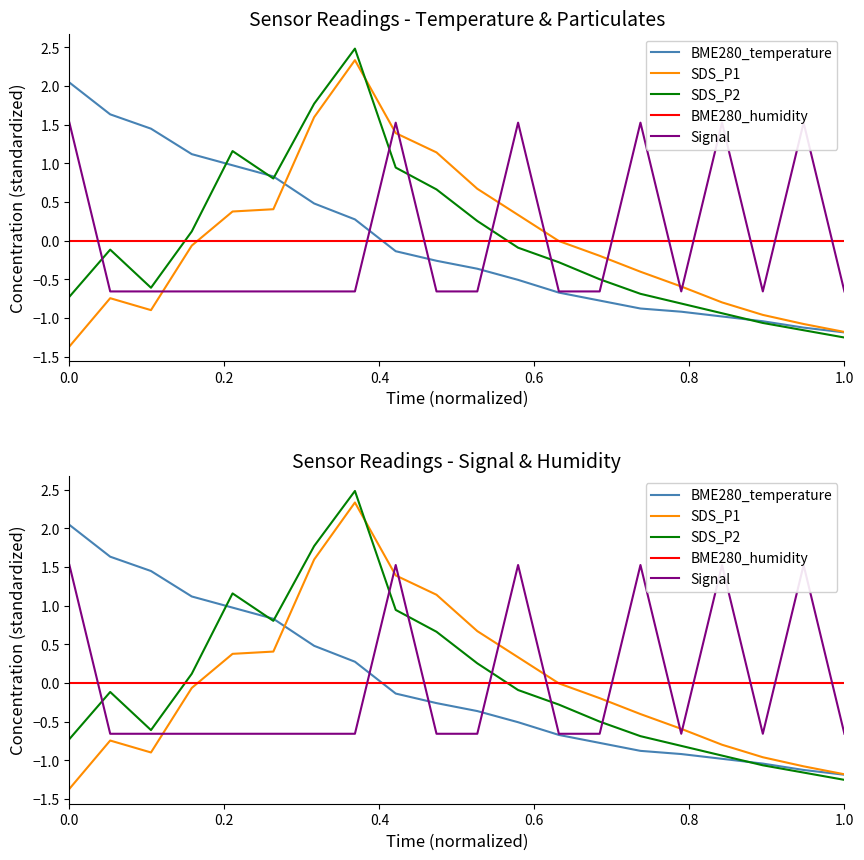

What are all the series names shown in the legend?

BME280_temperature, SDS_P1, SDS_P2, BME280_humidity, Signal